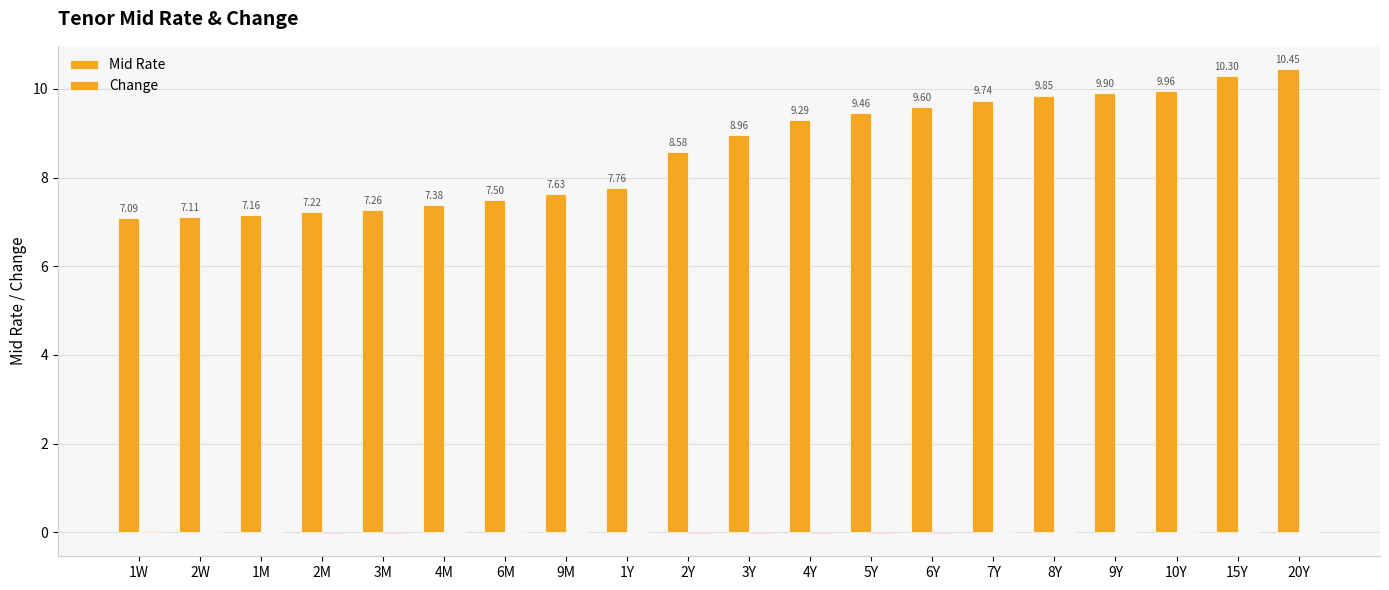

How many series are shown in this chart?

2